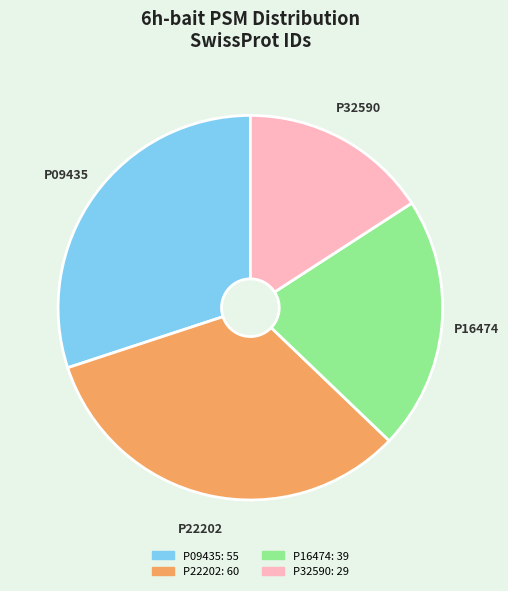

Which category has the biggest portion of the pie?

P22202